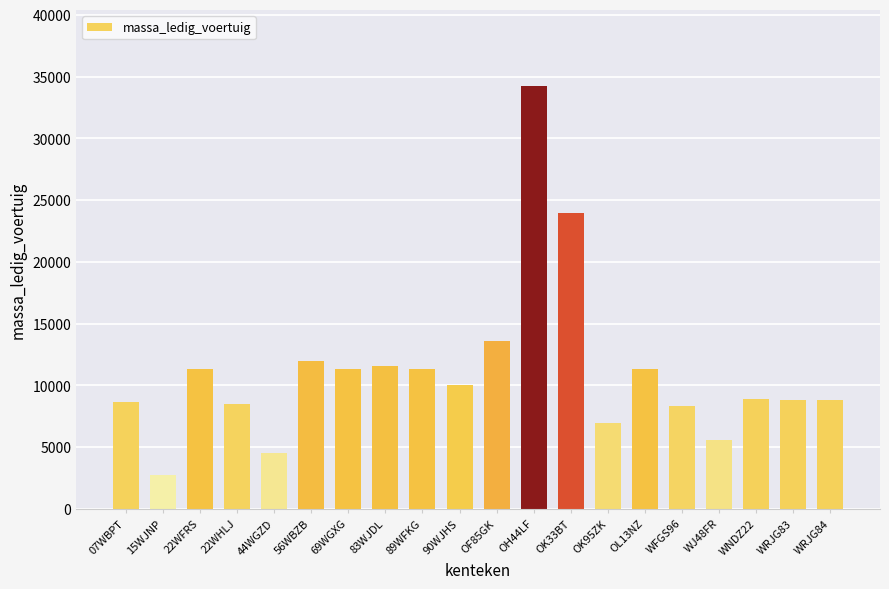

What value does the data have at 15WJNP, to the nearest 10?

2760